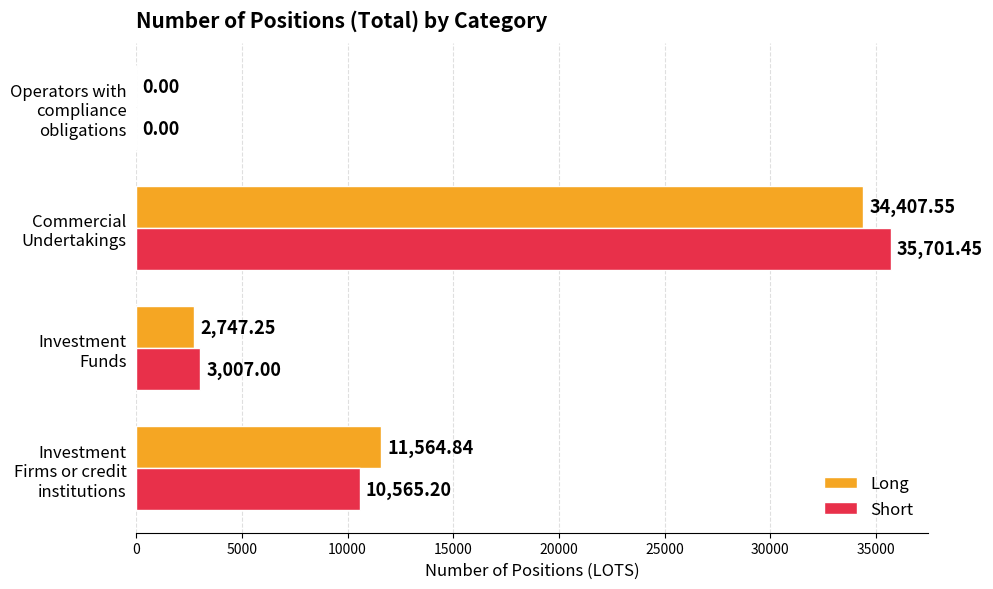

Which series changed the most between Investment Firms or credit institutions and Operators with compliance obligations?

Long